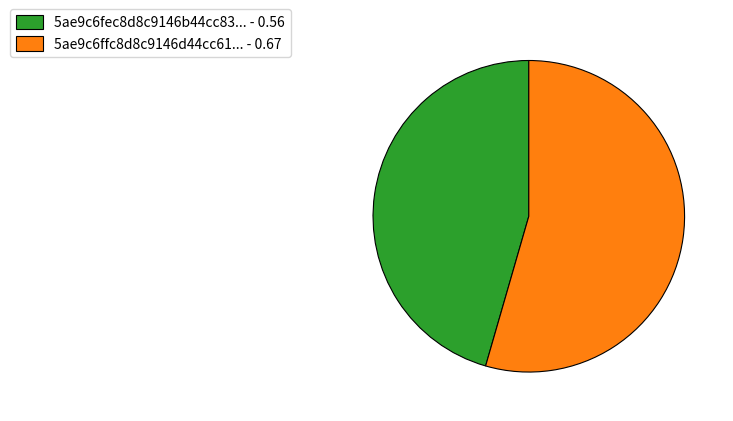

Is it true that 5ae9c6ffc8d8c9146d44cc61... - 0.67 is 54% of the pie?

True